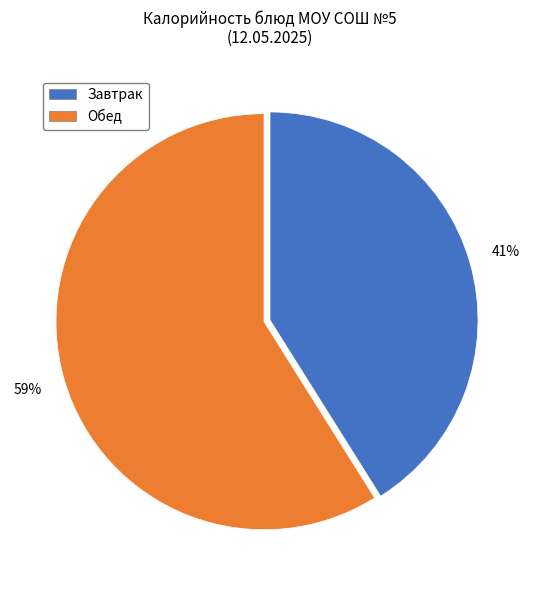

To the nearest percent, what is the average slice percentage?

50%